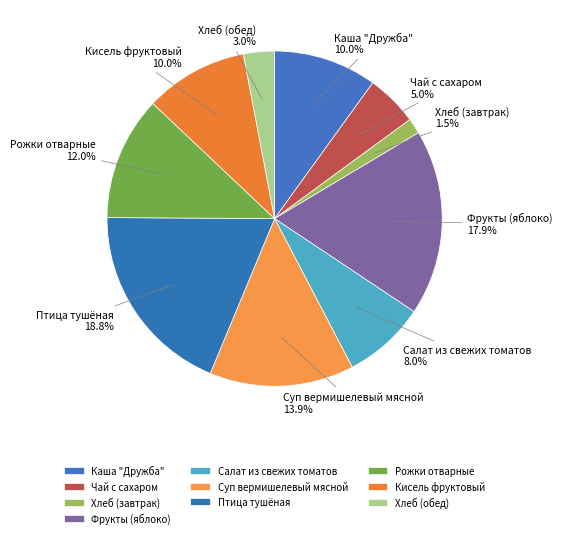

Is the sum of Хлеб (обед) and Рожки отварные greater than half?

No